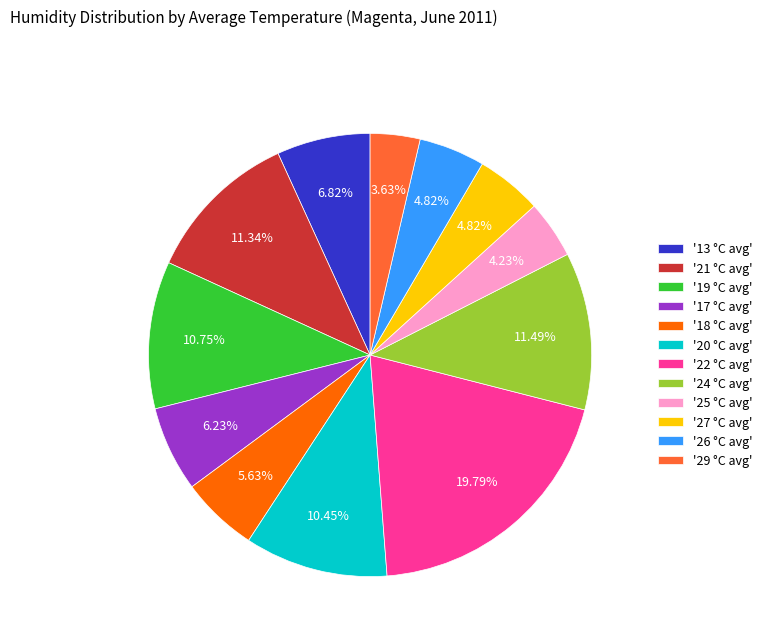

Which slice is the largest?

'22 °C avg'